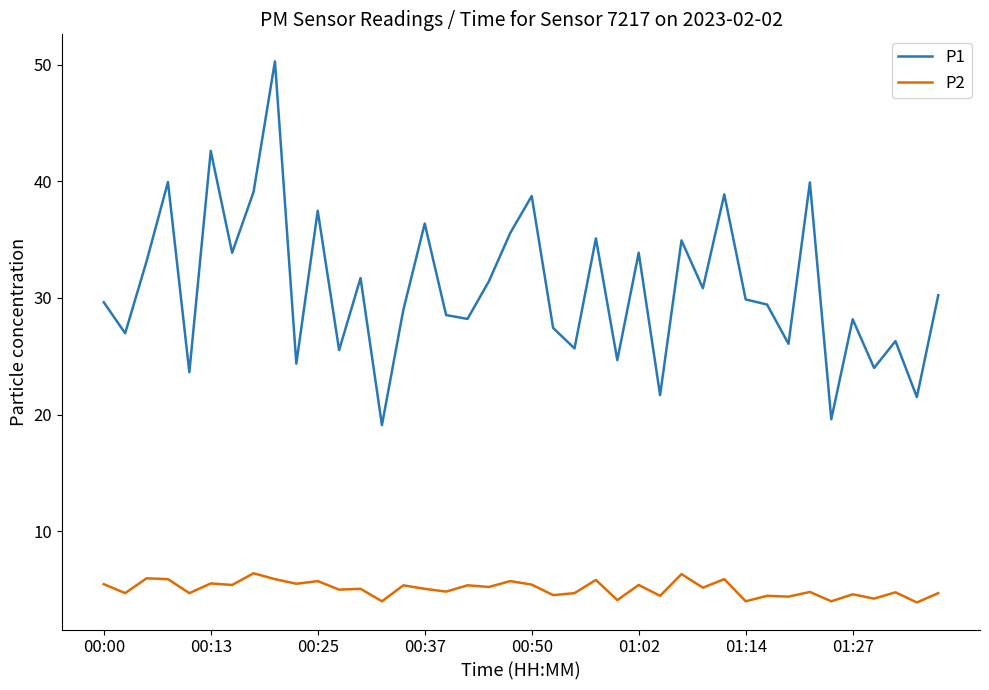

What is the greatest value displayed?

50.3